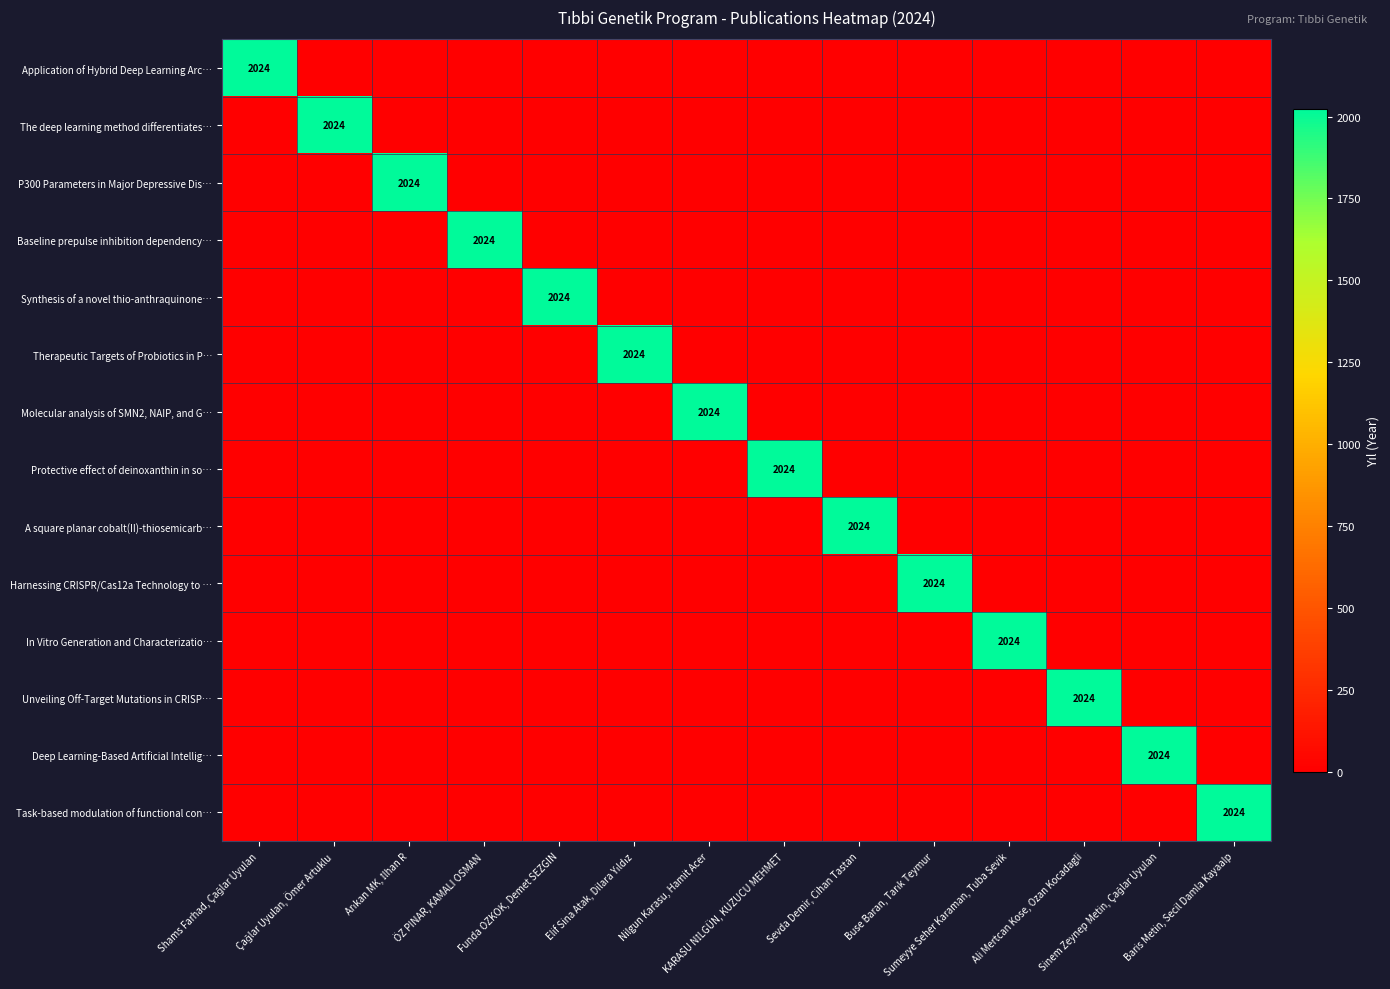

List the labels in order of Protective effect of deinoxanthin in so… value, largest first.

KARASU NİLGÜN, KUZUCU MEHMET, Shams Farhad, Çağlar Uyulan, Çağlar Uyulan, Ömer Artuklu, Arıkan MK, İlhan R, ÖZ PINAR, KAMALI OSMAN, Funda OZKOK, Demet SEZGIN, Elif Sina Atak, Dilara Yıldız, Nilgun Karasu, Hamit Acer, Sevda Demir, Cihan Tastan, Buse Baran, Tarık Teymur, Sumeyye Seher Karaman, Tuba Sevik, Ali Mertcan Kose, Ozan Kocadagli, Sinem Zeynep Metin, Çağlar Uyulan, Baris Metin, Secil Damla Kayaalp